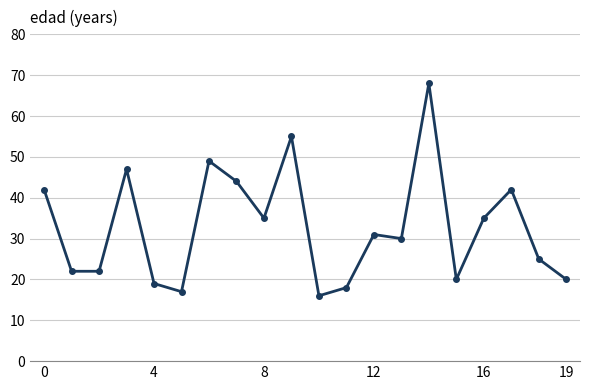

What is the value of the 3rd point from the left?

22